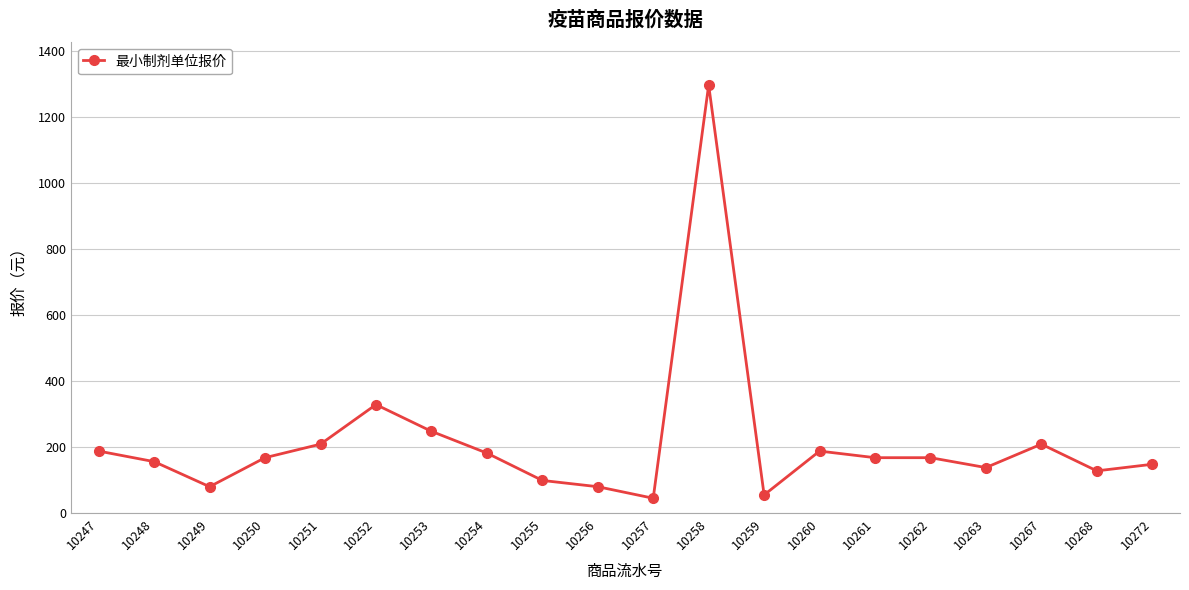

What is the change in value from 10253 to 10262?

-80